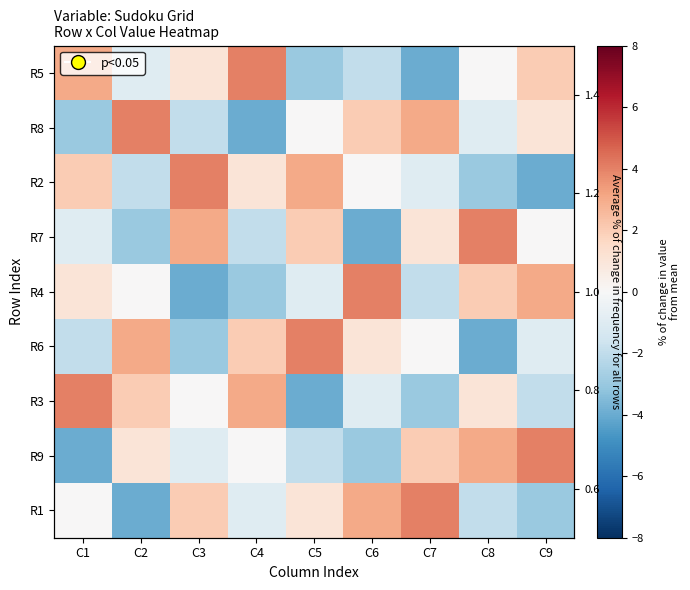

What is the difference between the highest and lowest values at C6?

8.0